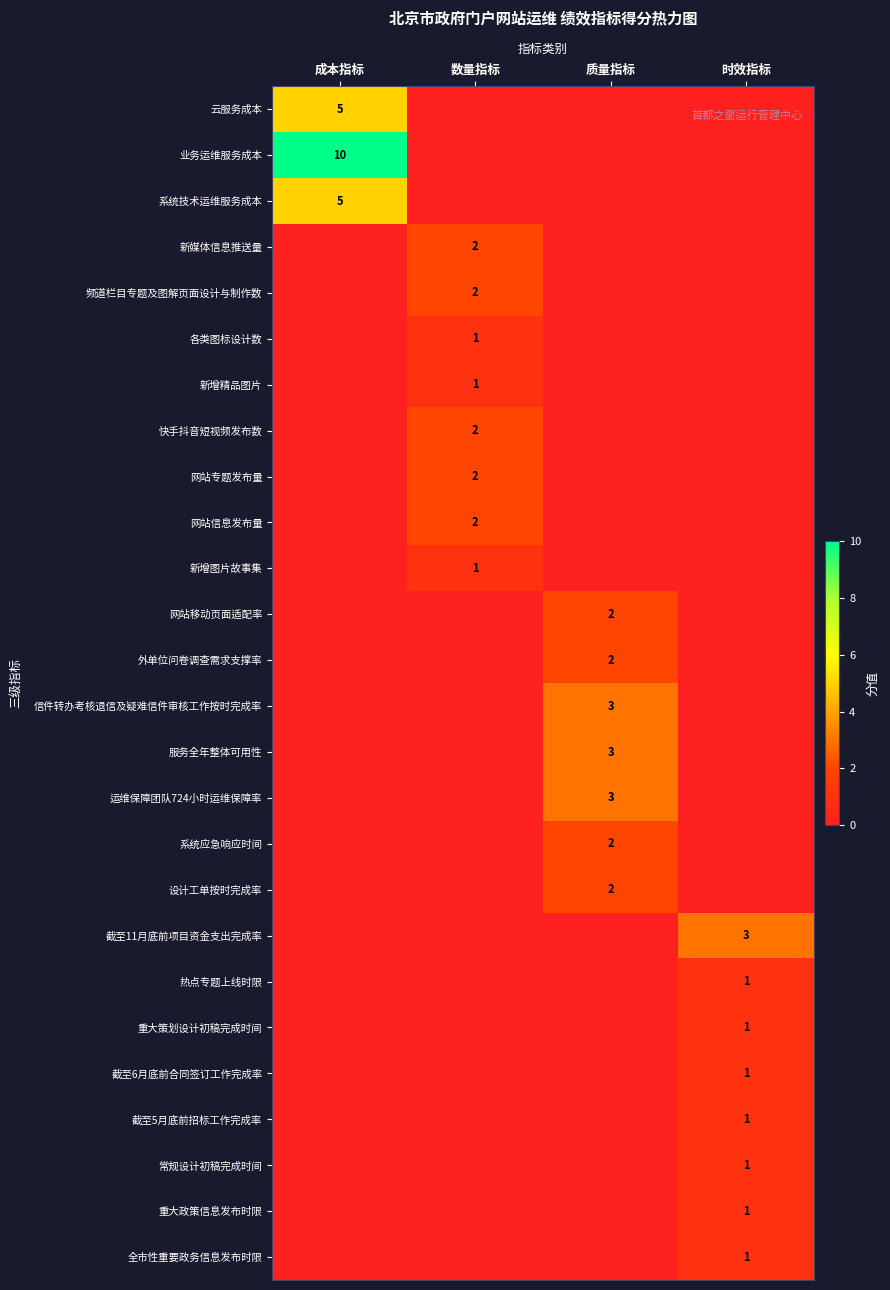

The 重大政策信息发布时限 series shows 2 at 时效指标. True or false?

False